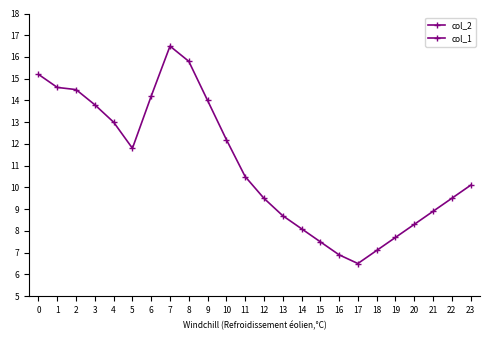

Read the col_2 value at 10.

12.2